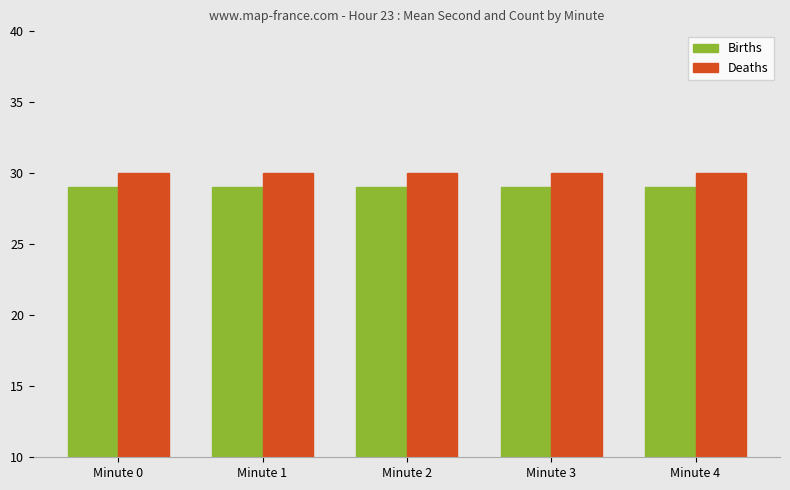

Is the value of Deaths at Minute 2 greater than the value of Births at Minute 0?

Yes